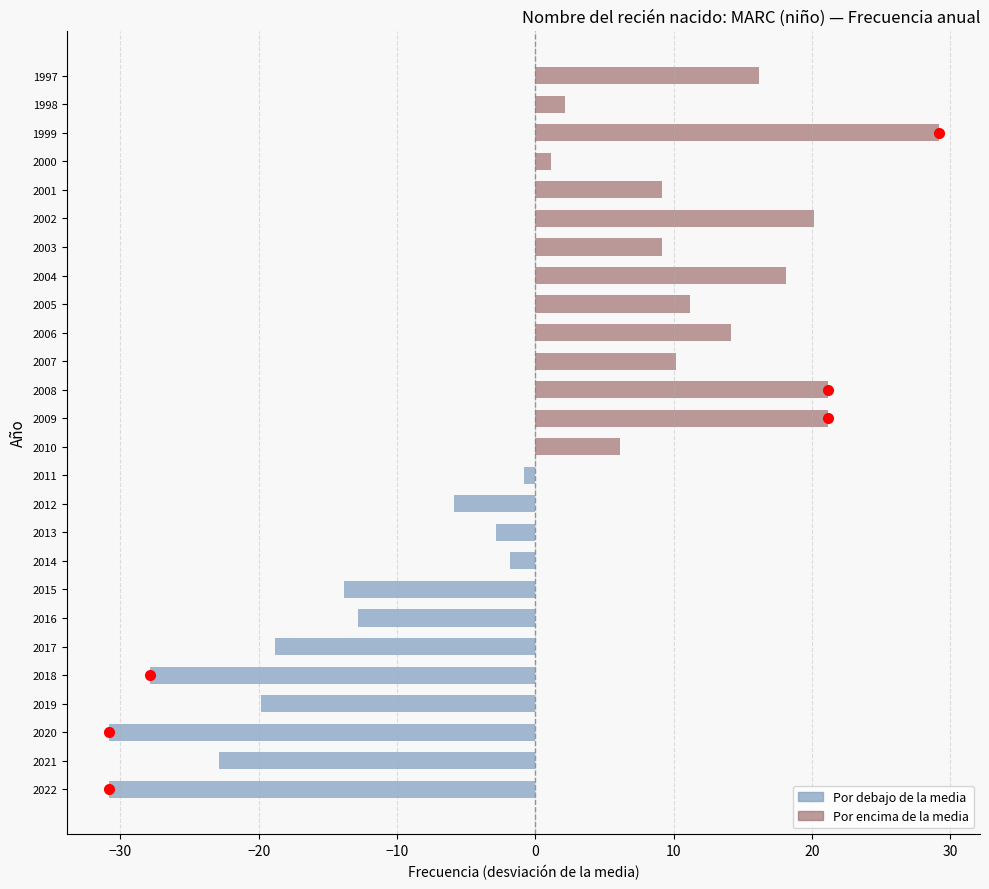

The chart shows a value of -50.7 at 2020. True or false?

False